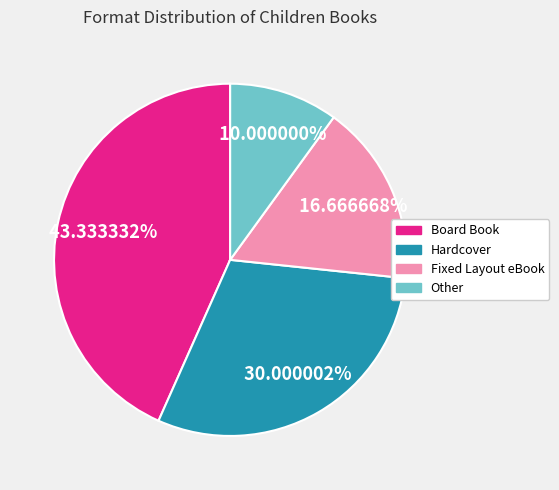

Between Board Book and Hardcover, which is larger?

Board Book